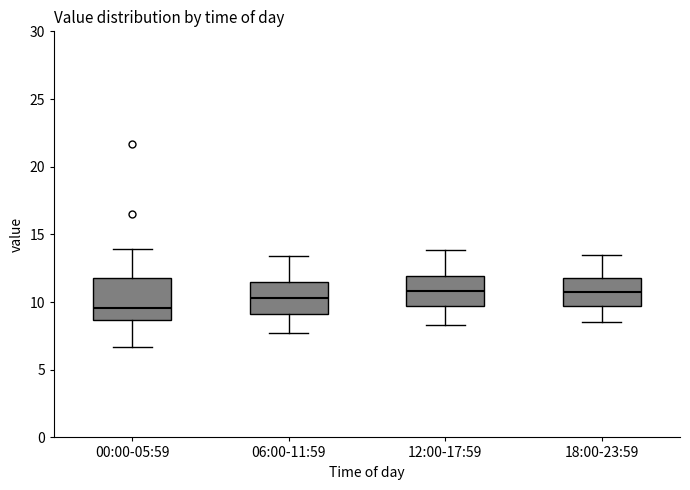

Where is the lower edge of the box for 12:00-17:59 on the y-axis? The values are not printed on the chart, so give them approximately, as read against the axis.

9.5